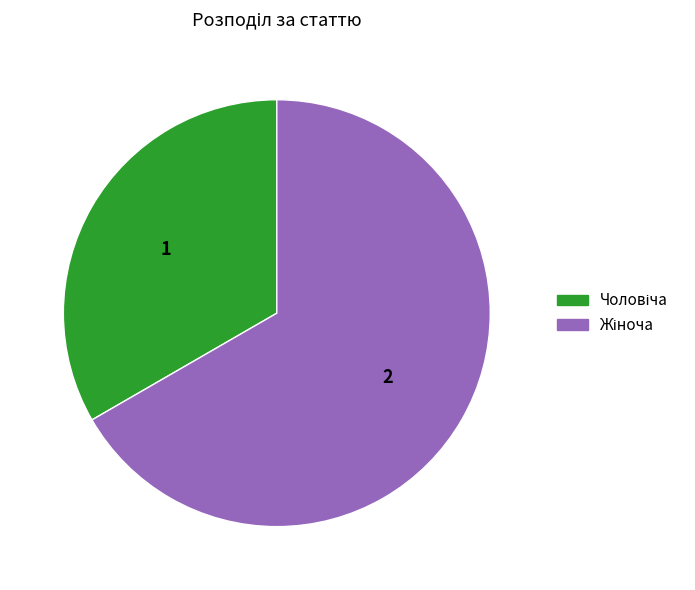

Is there a majority slice in this chart?

Yes